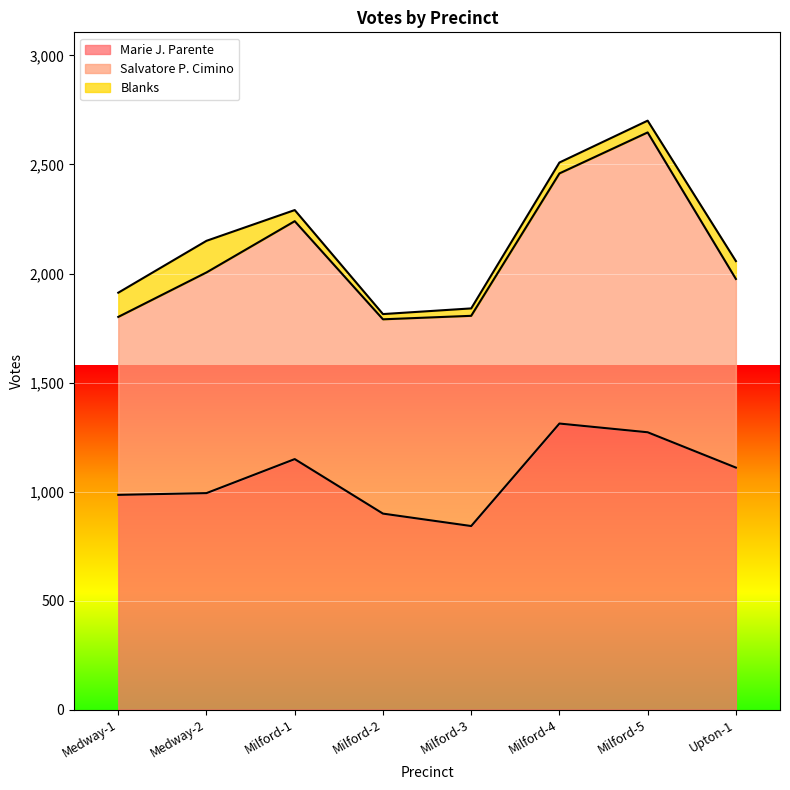

Between Milford-3 and Milford-1, which is larger?

Milford-1